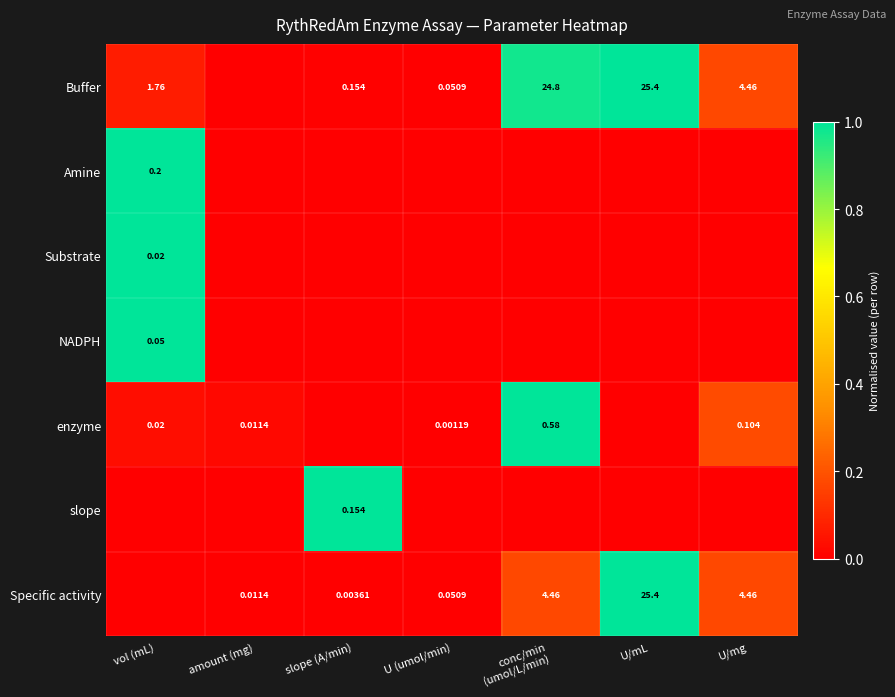

Where is enzyme nearest to the value 0?

slope (A/min)